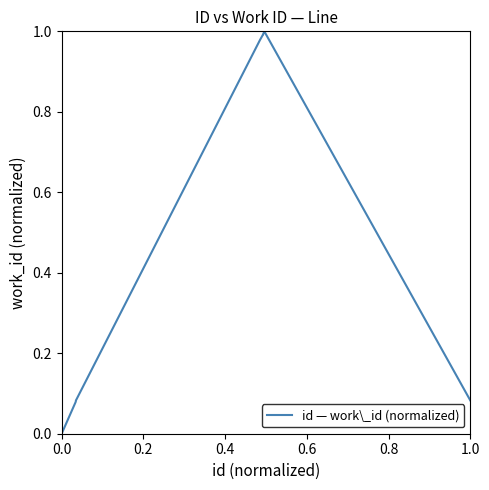

Is it true that the value at 0.0 is -0.6?

False